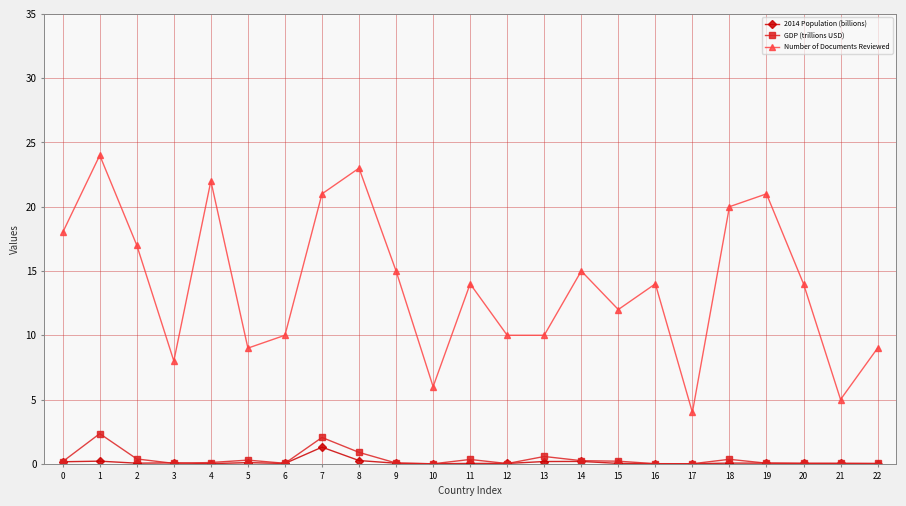

What is the average value of the 2014 Population (billions) series?

0.1